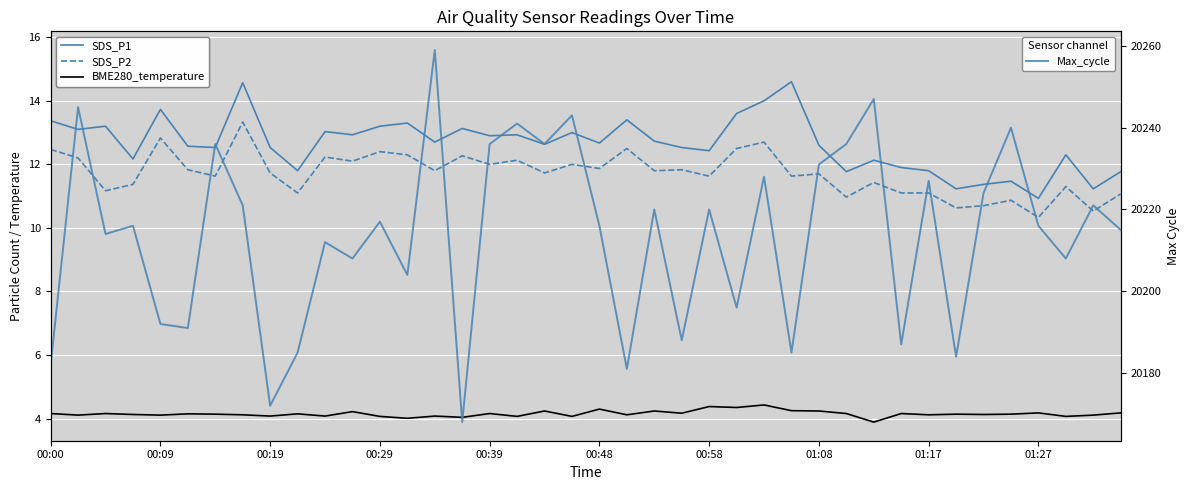

How many distinct data groups are displayed?

4